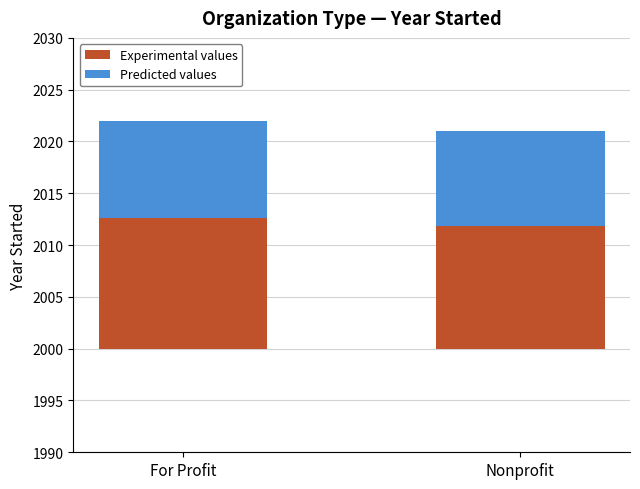

Which series has the widest spread of values?

Experimental values